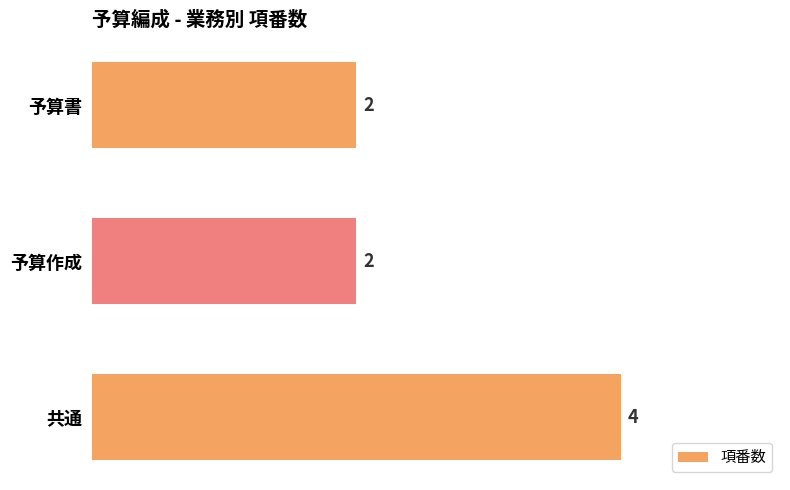

How many values exceed 2?

1